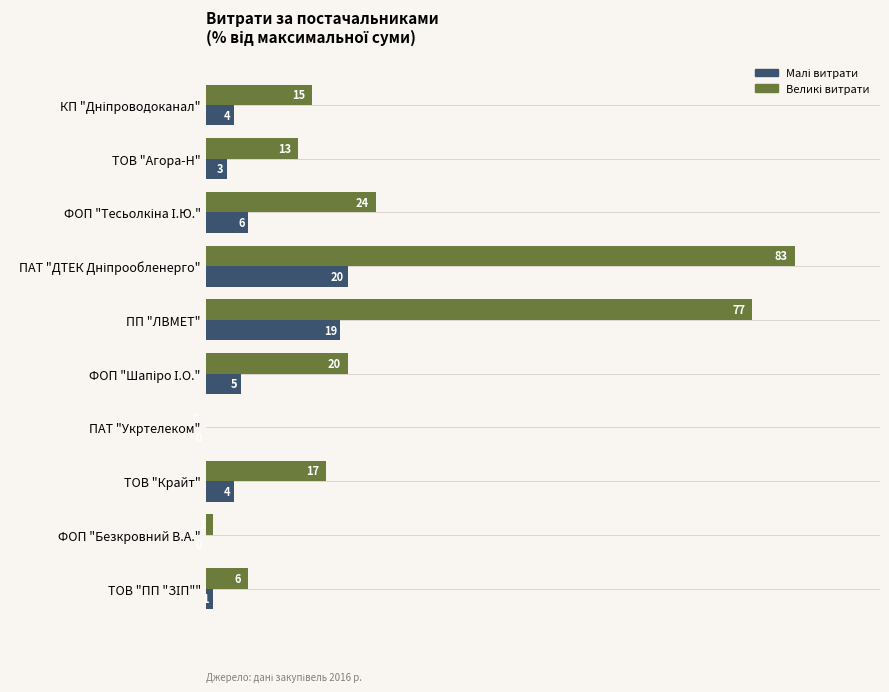

What is the maximum value shown in the chart?

83